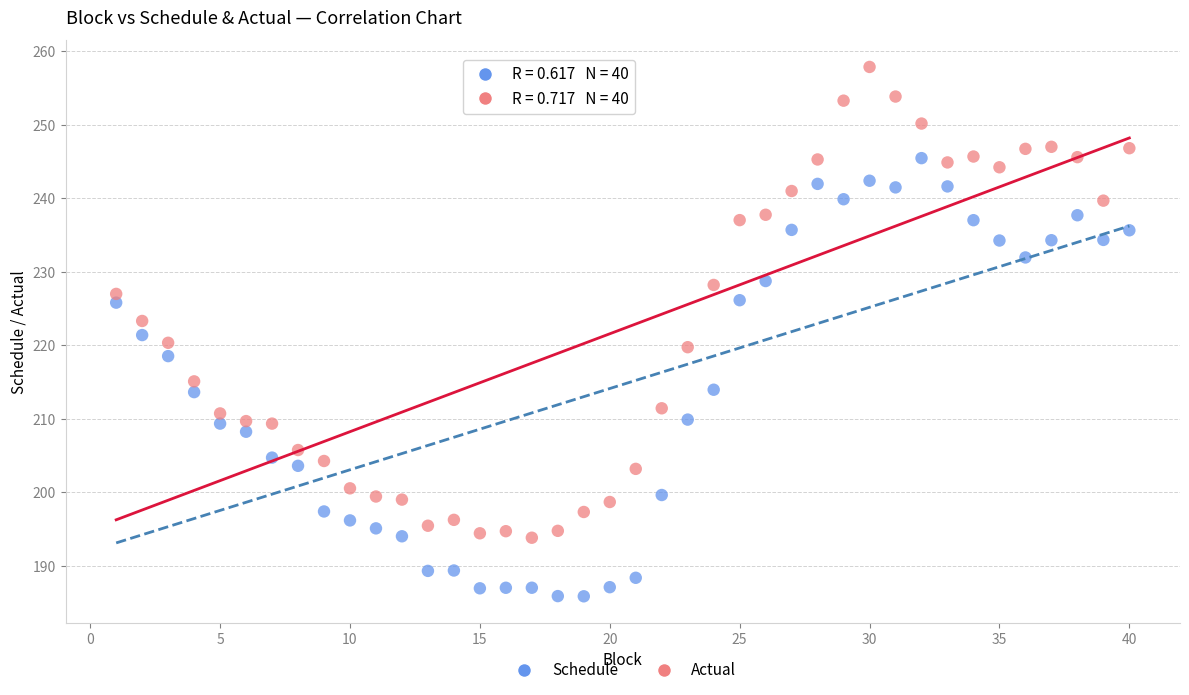

Which series reaches the maximum Y coordinate?

Actual